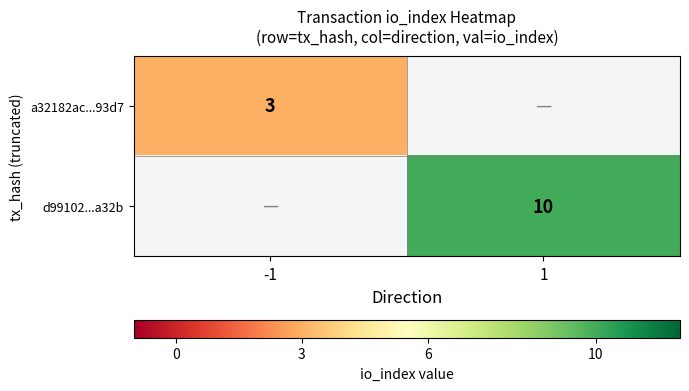

Between 1 and -1, which is larger?

-1